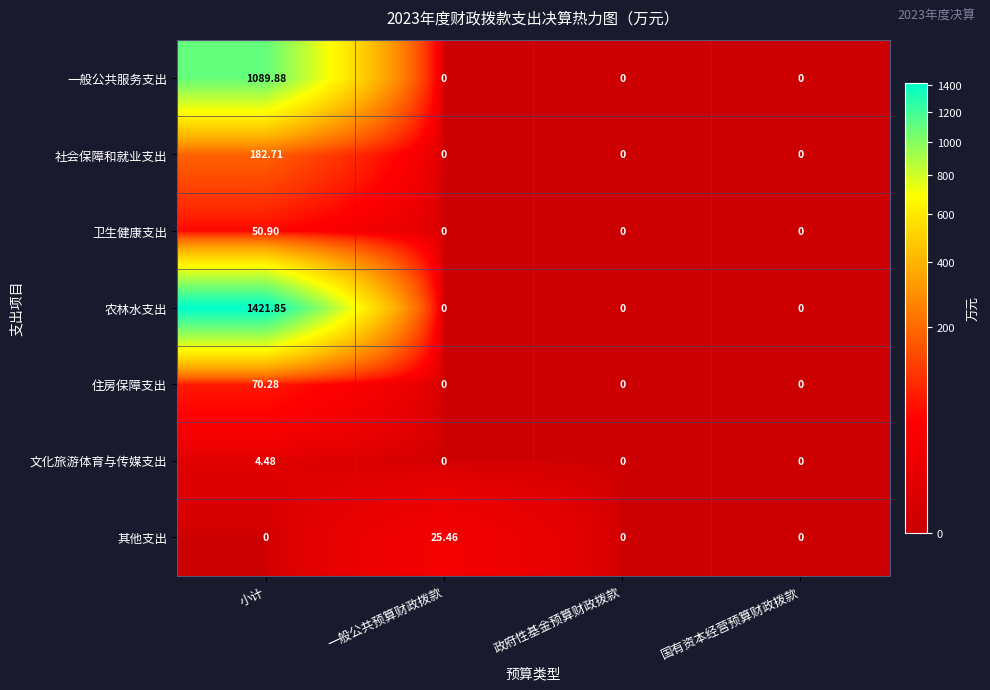

Which category has the highest value across all series?

小计